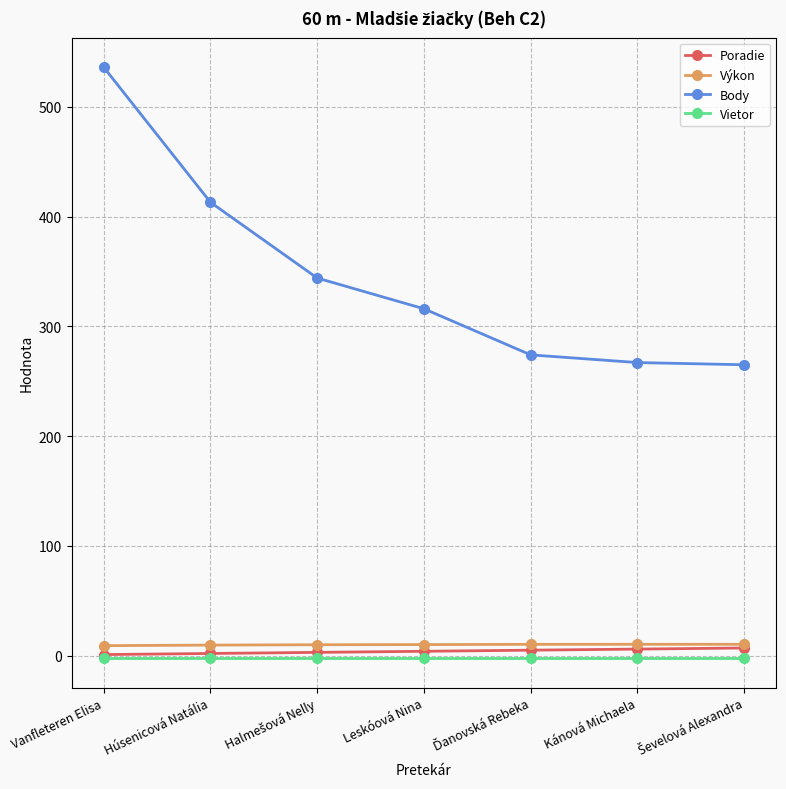

At how many categories does at least one series exceed 47?

7